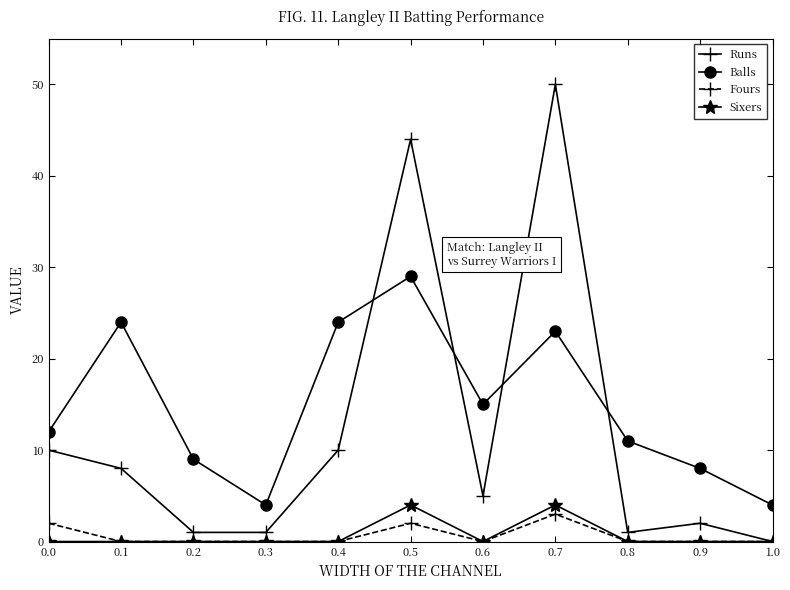

What is the difference between the highest and lowest values at 0.0?

12